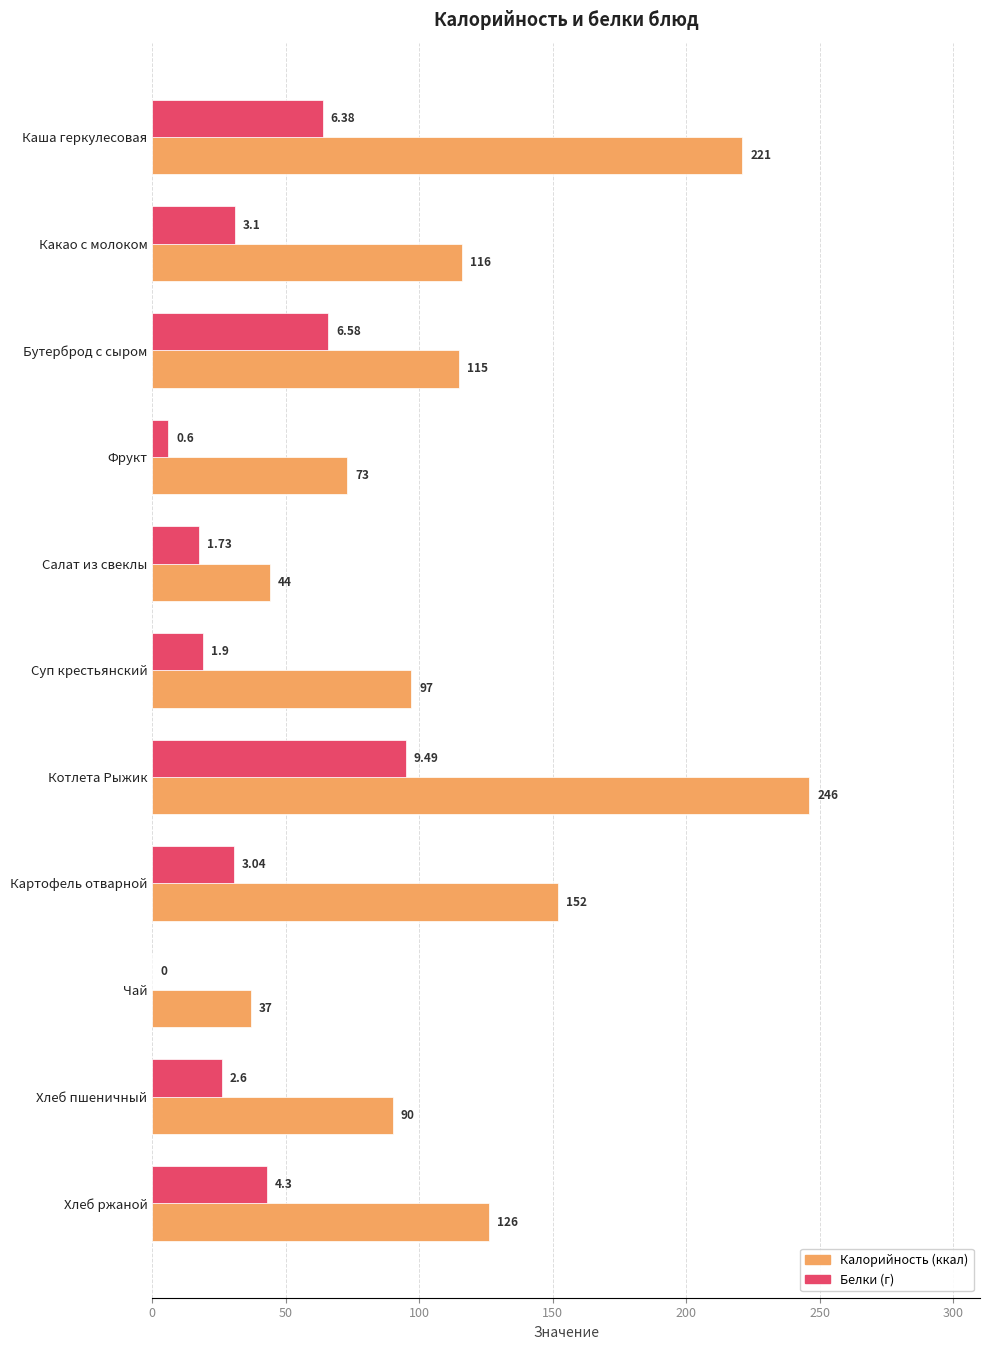

What is the total value across all series at Чай?

37.0